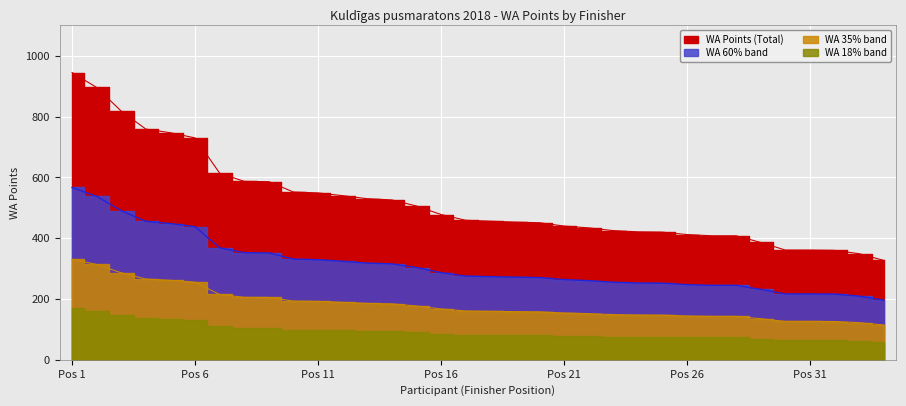

How many lines are shown in the chart?

1